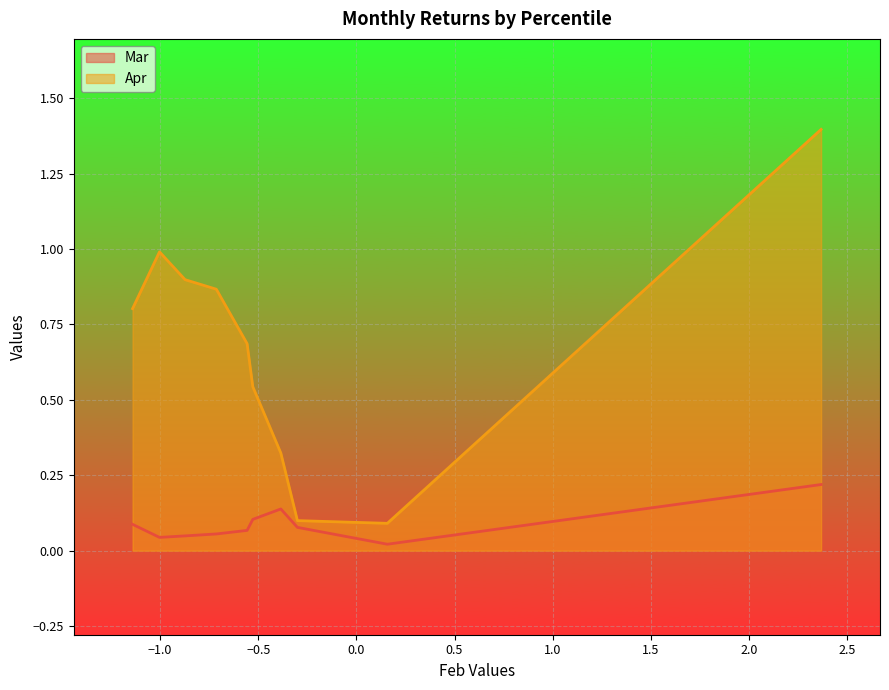

What value does the Mar series have at pct85?

0.1